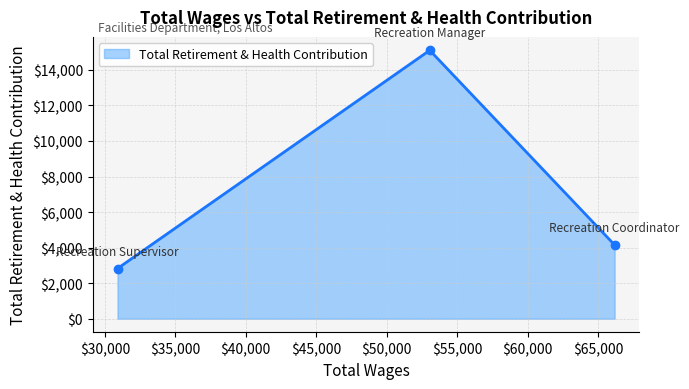

What is the minimum value shown in the chart?

2825